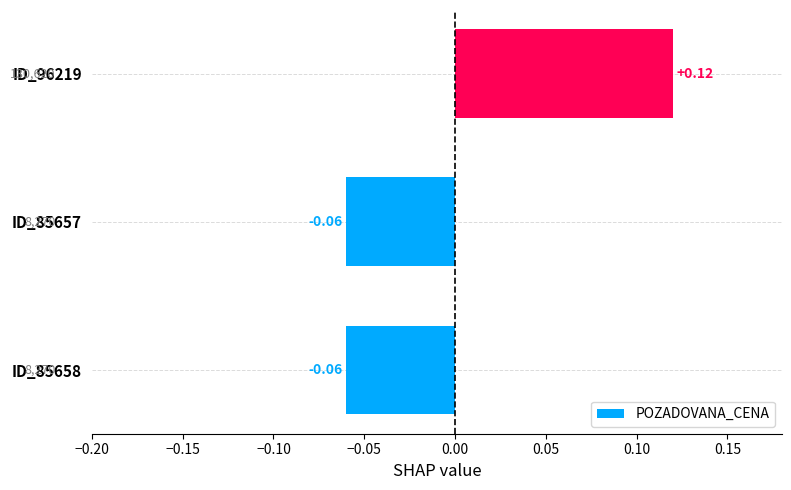

How many data points are less than 0?

2